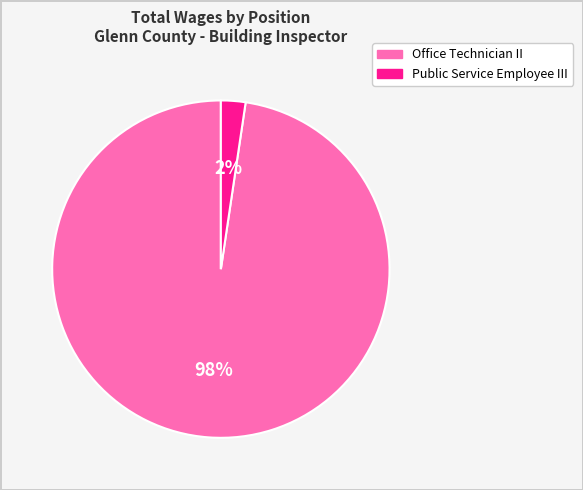

Which slice represents more than half of the pie?

Office Technician II